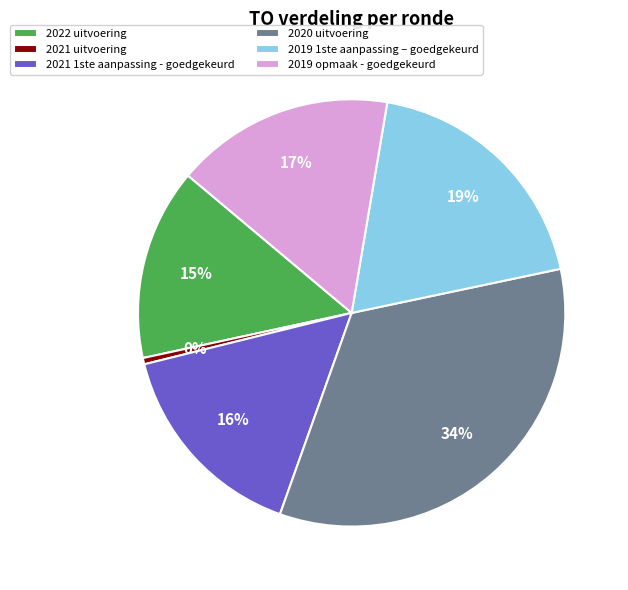

Which has a higher value, 2020 uitvoering or 2021 uitvoering?

2020 uitvoering